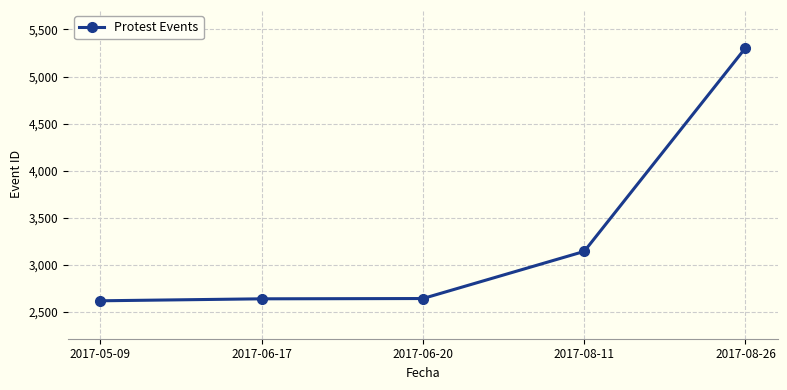

Where is the data nearest to the value 3959?

2017-08-11